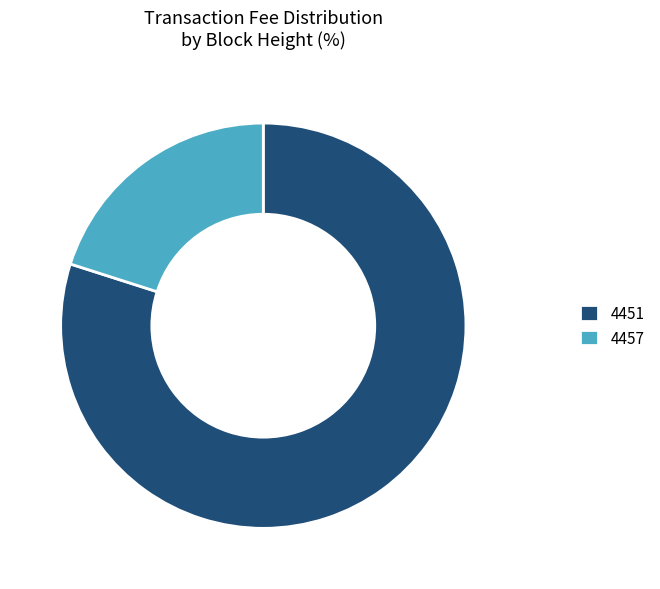

Is it true that 4457 is 29% of the pie?

False